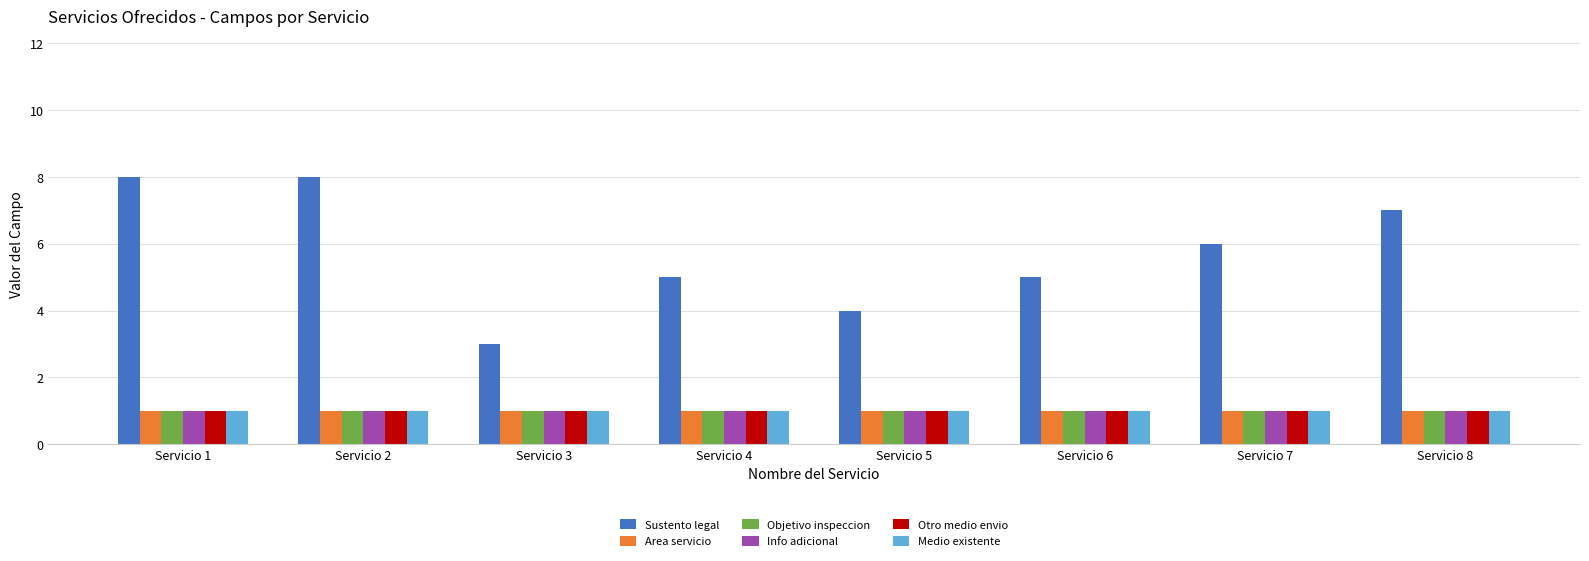

True or false: Area servicio has a value of 2 at Servicio 7.

False